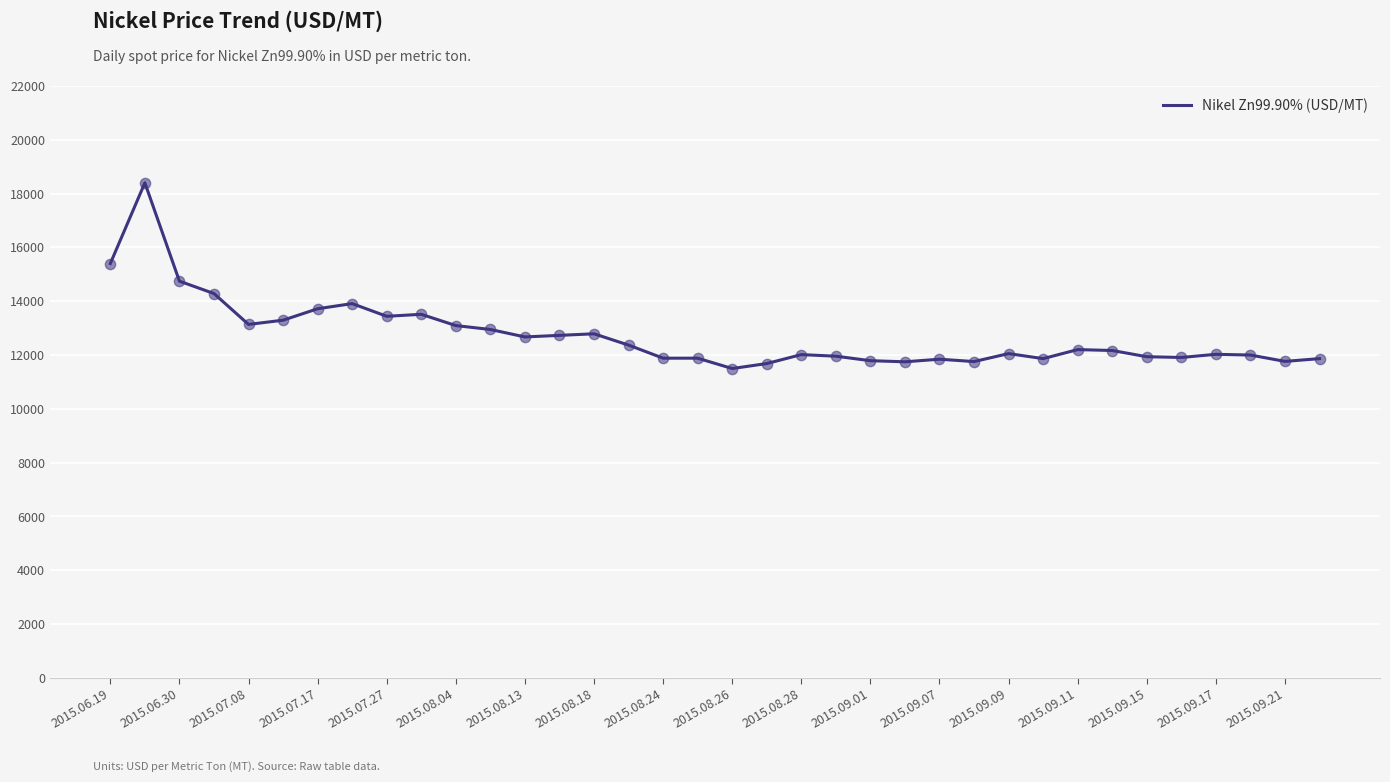

What is the maximum value shown in the chart?

18398.7